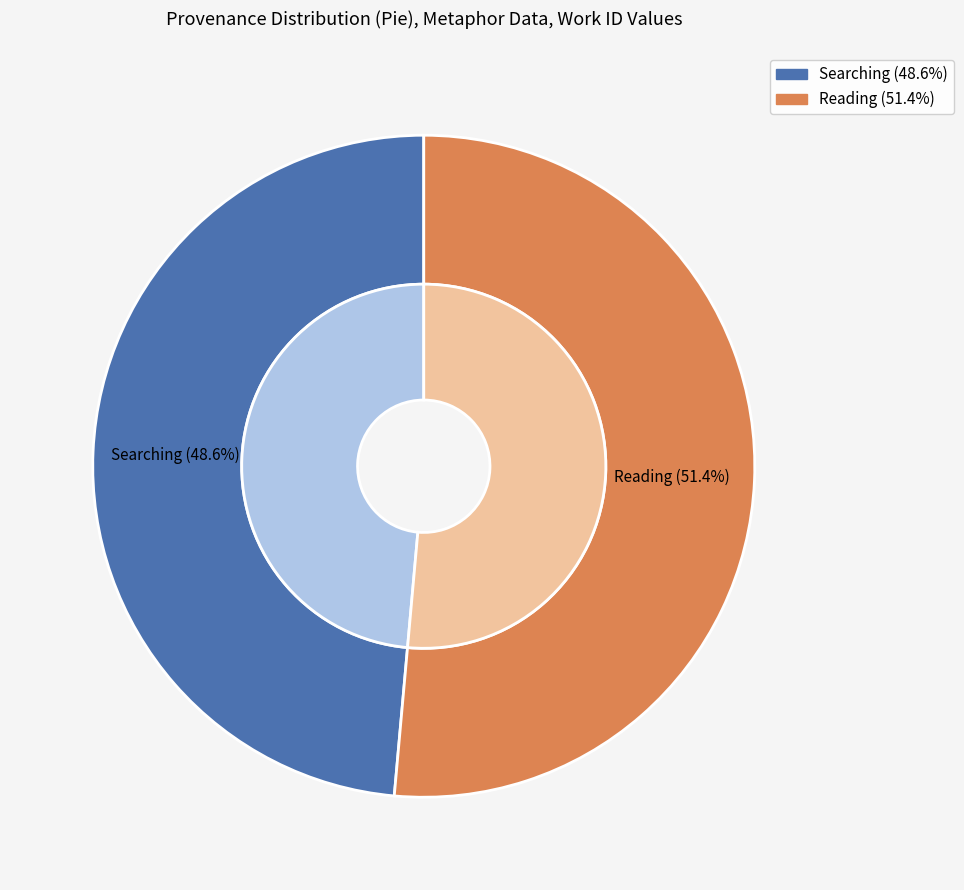

What is the ratio of the value at Reading to the value at Searching?

1.1